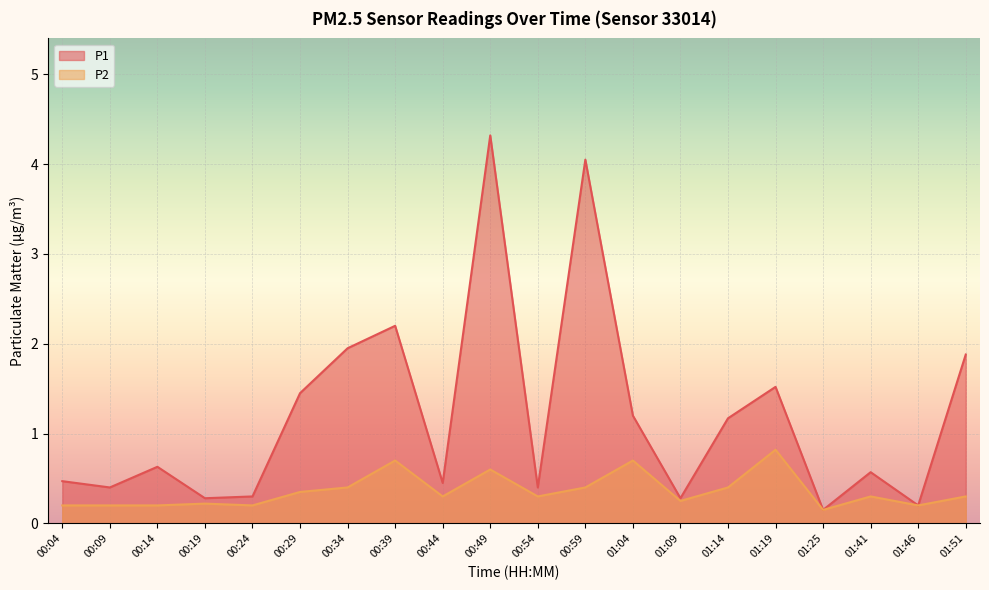

At 00:09, list the series in order from largest to smallest.

P1, P2